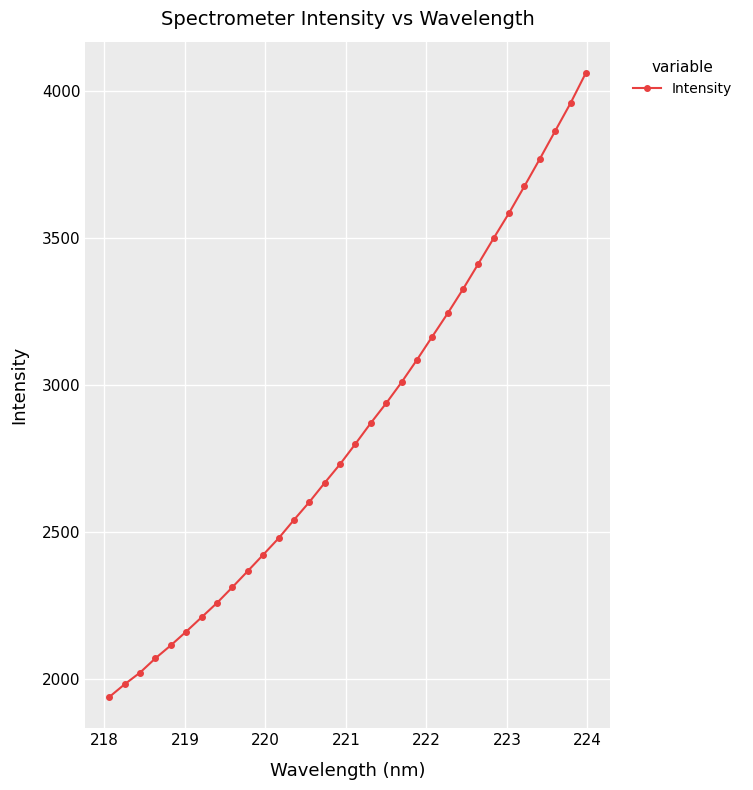

Count the number of categories in the chart.

32